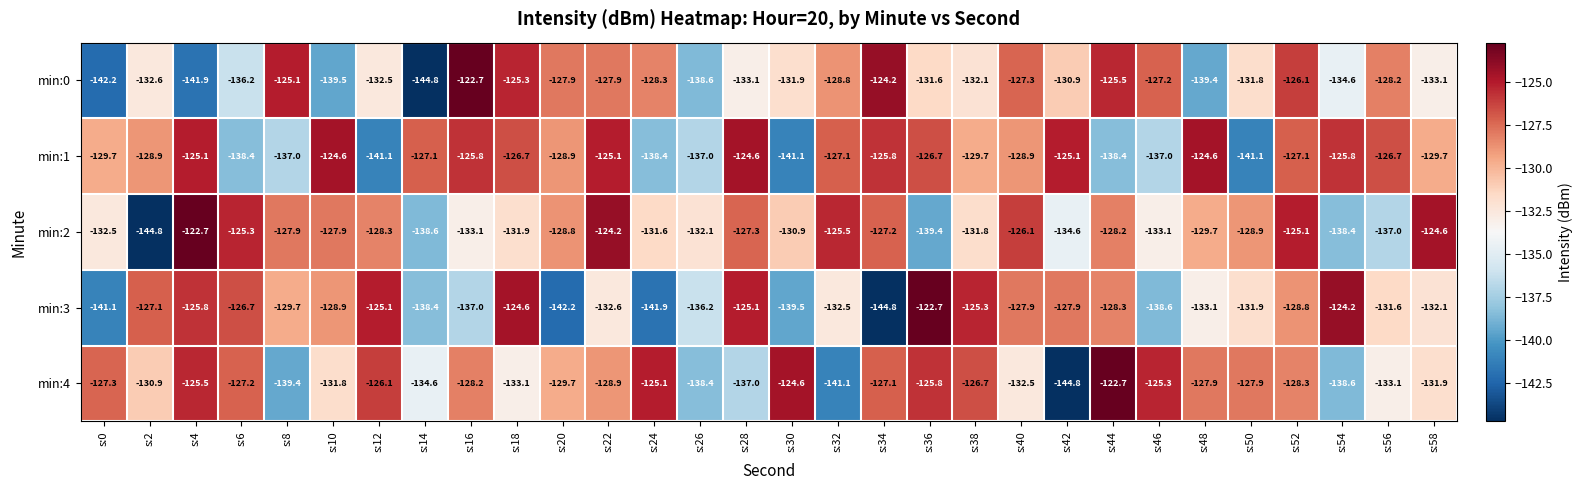

Where does the min:1 series first go above -127?

s:4